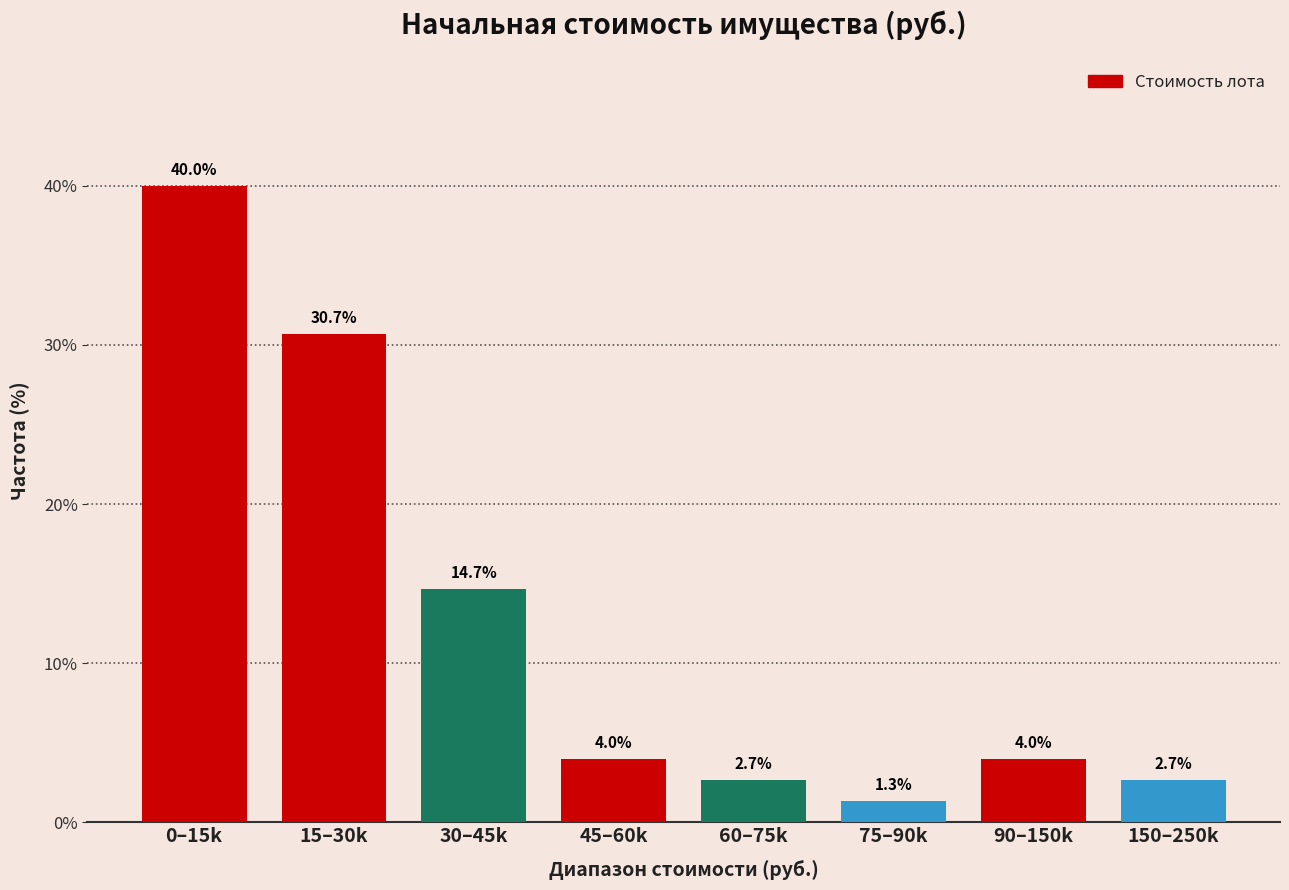

Reading left to right, extract all data points from this chart.

40.0	30.7	14.7	4.0	2.7	1.3	4.0	2.7